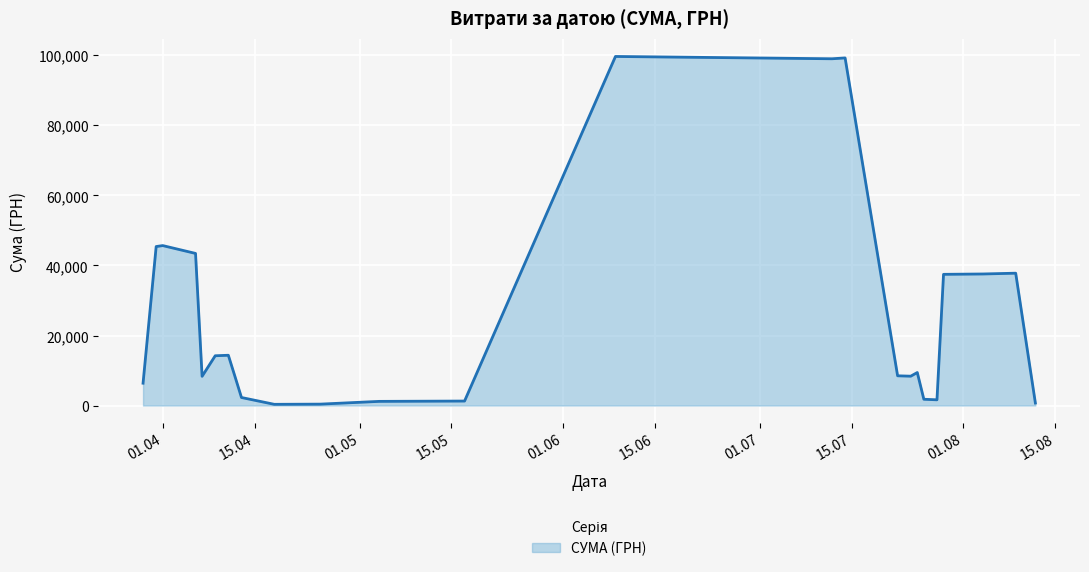

What is the difference between the maximum and minimum values?

99366.6